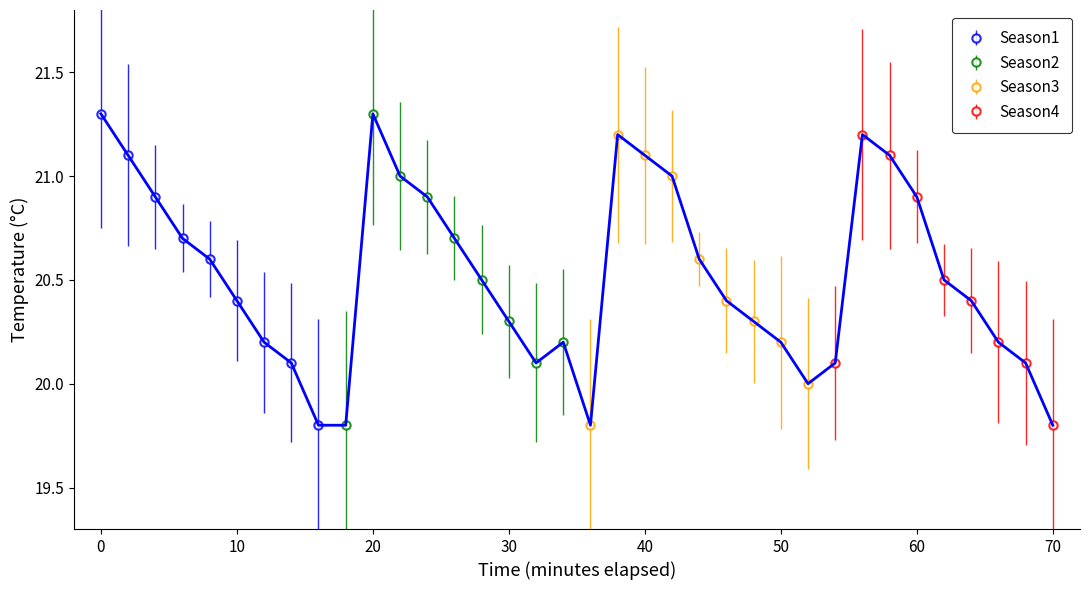

What is the maximum value for Season1?

21.3